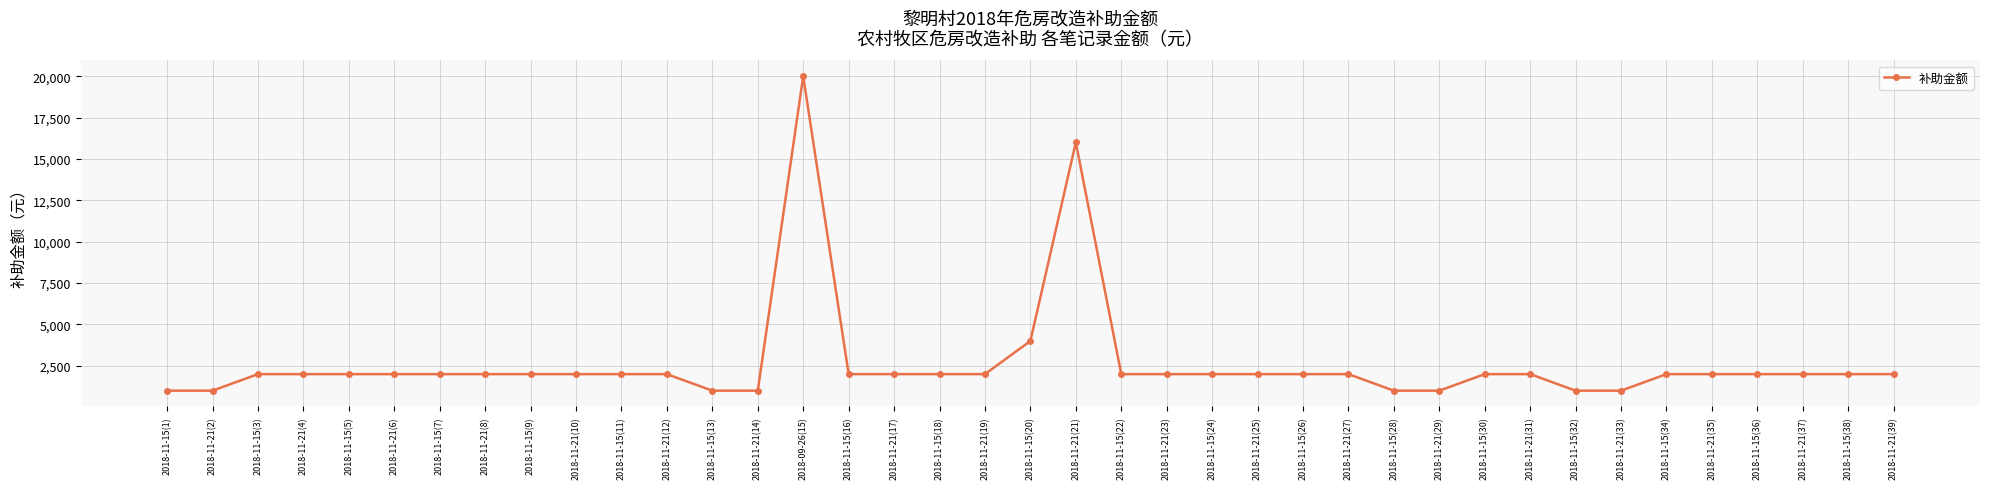

Which has a higher value, 2018-11-15(1) or 2018-11-21(25)?

2018-11-21(25)